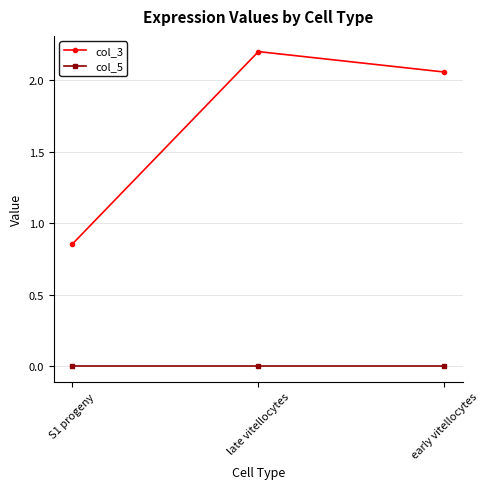

Is it true that col_3 equals 1.4 at S1 progeny?

False